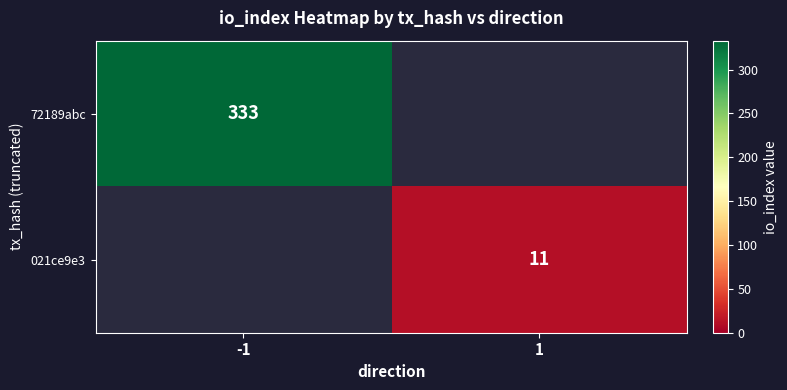

At how many categories does at least one series exceed 315?

1